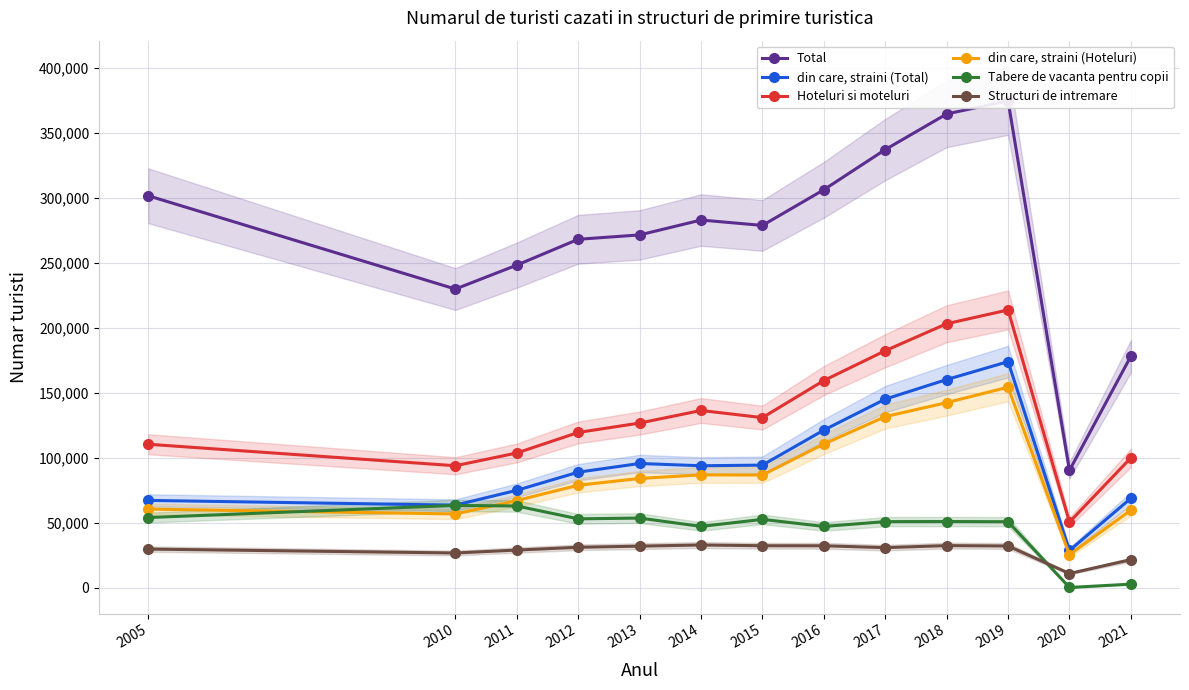

Reading right to left, extract all data points from this chart.

Total: 2021=178196	2020=90338	2019=374765	2018=364608	2017=337207	2016=306307	2015=278855	2014=283001	2013=271541	2012=268189	2011=248309	2010=229893	2005=301656
din care, straini (Total): 2021=68852	2020=28732	2019=174021	2018=160233	2017=145165	2016=121340	2015=94381	2014=93897	2013=95640	2012=88956	2011=75000	2010=63593	2005=67235
Hoteluri si moteluri: 2021=99970	2020=50581	2019=213808	2018=203188	2017=182434	2016=159454	2015=130944	2014=136432	2013=126747	2012=119530	2011=103726	2010=93911	2005=110440
din care, straini (Hoteluri): 2021=59727	2020=25457	2019=154357	2018=142465	2017=131725	2016=110618	2015=86782	2014=86901	2013=84105	2012=78893	2011=67147	2010=56787	2005=60556
Tabere de vacanta pentru copii: 2021=2775	2020=219	2019=50833	2018=50969	2017=50898	2016=47192	2015=52641	2014=47211	2013=53642	2012=53044	2011=62945	2010=63350	2005=54040
Structuri de intremare: 2021=21636	2020=10963	2019=32156	2018=32449	2017=30879	2016=32324	2015=32349	2014=32920	2013=32045	2012=31156	2011=29006	2010=26769	2005=29776